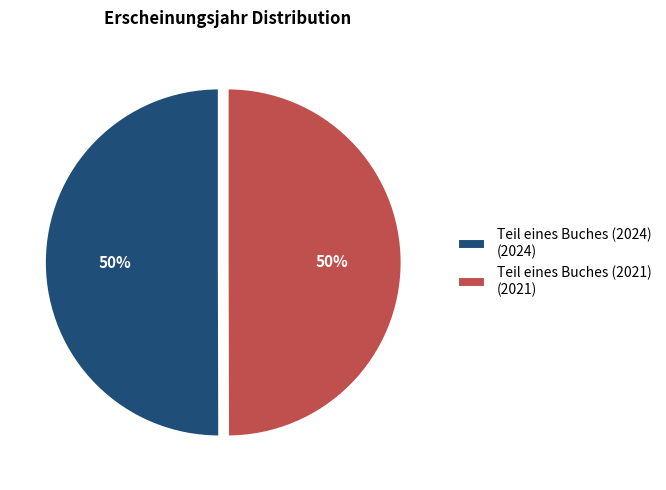

What percentage is the Teil eines Buches (2024) (2024) slice, to the nearest percent?

50%